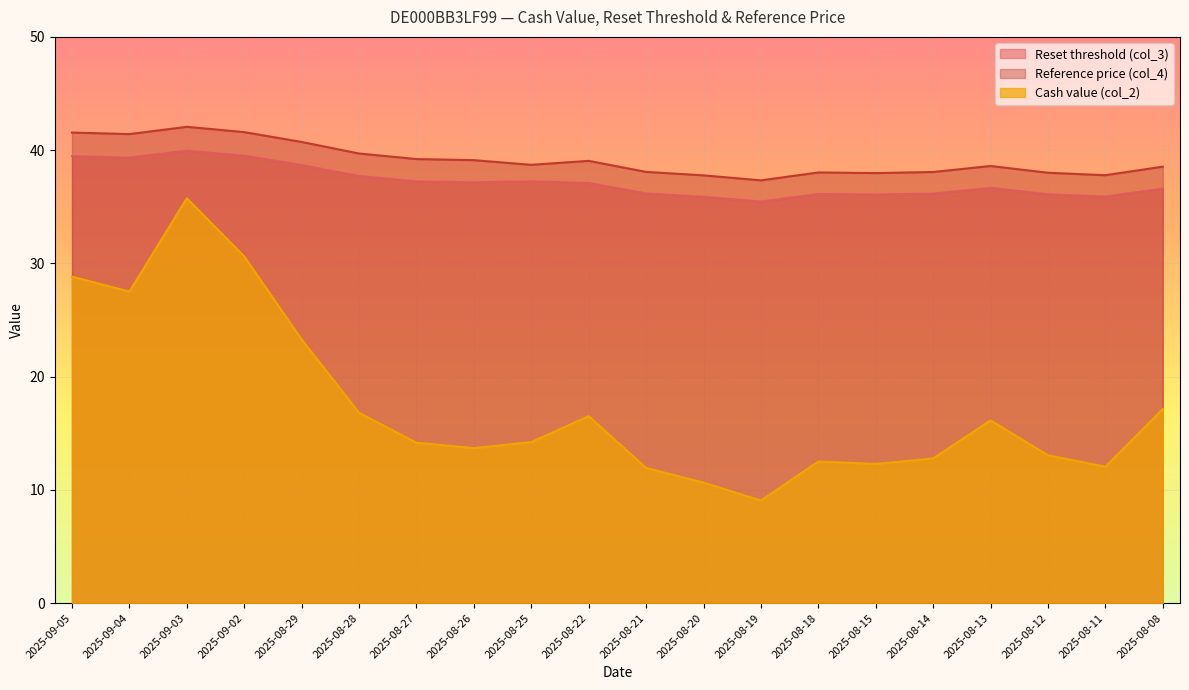

True or false: Reference price (col_4) and Reset threshold (col_3) cross at least once.

False